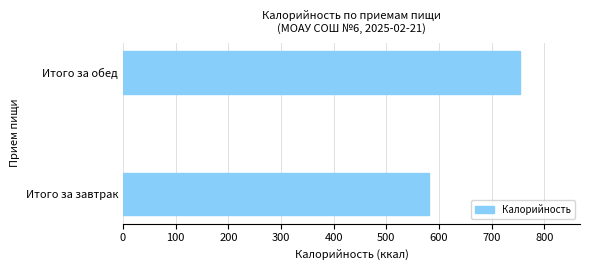

The value at Итого за завтрак is 580.3. True or false?

True